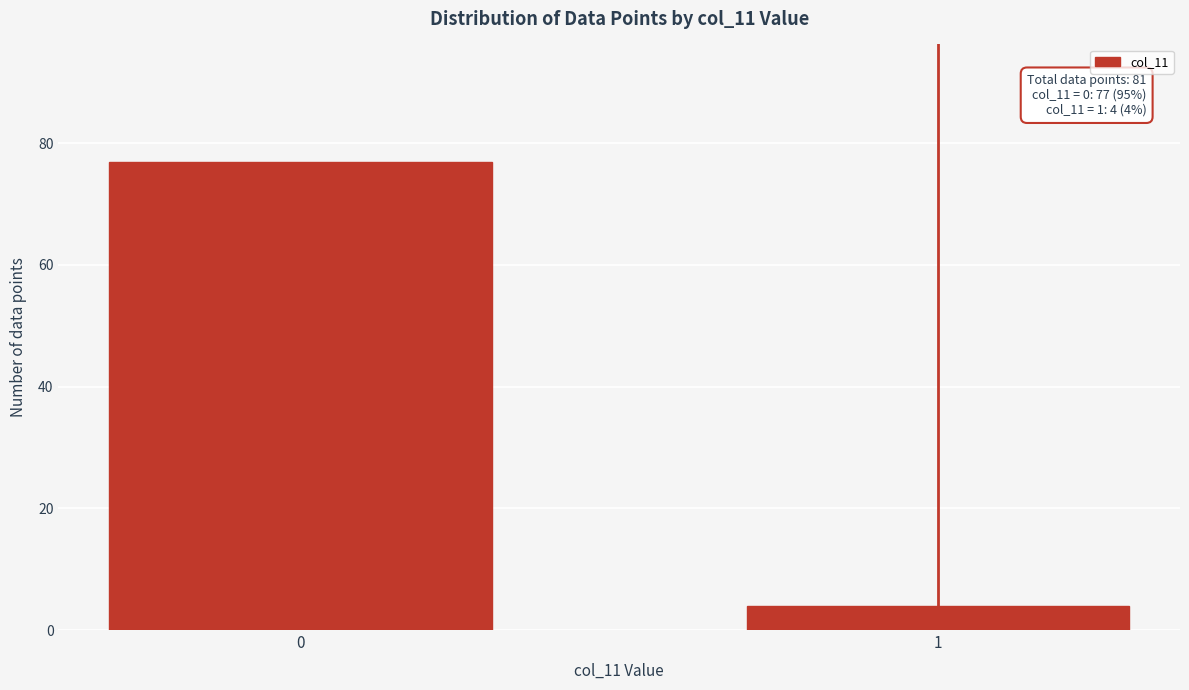

Reading left to right, what are all the values shown in this chart?

0=77	1=4